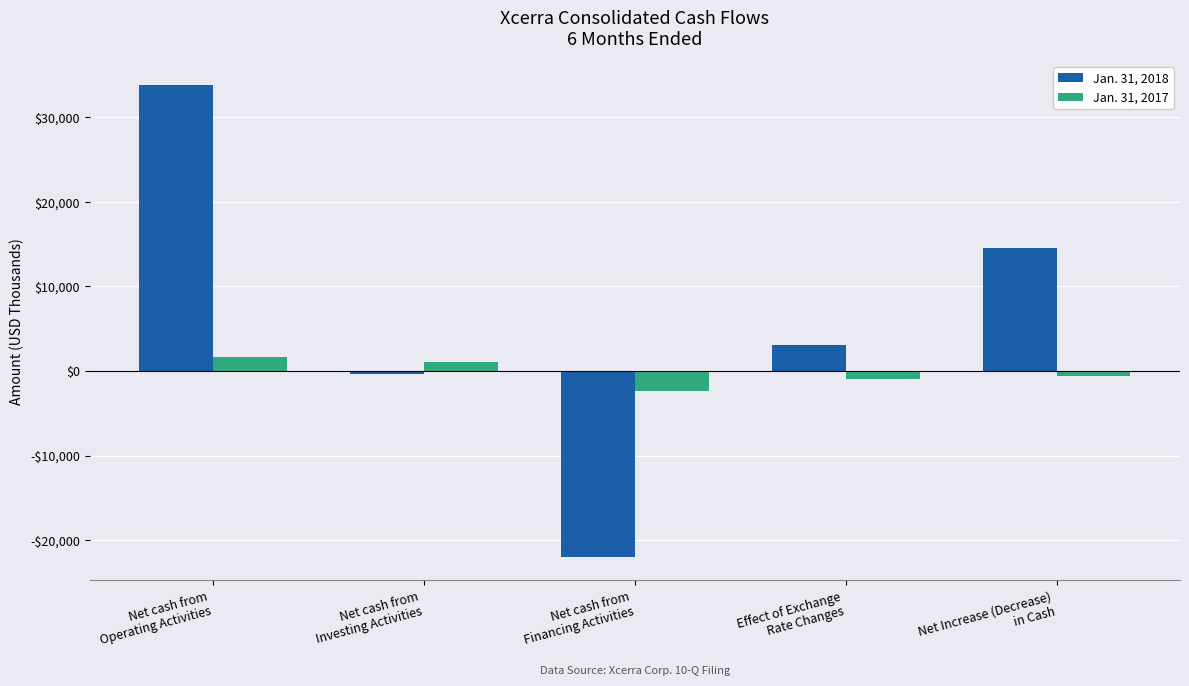

What is the lowest value of the Jan. 31, 2018 series?

-21985